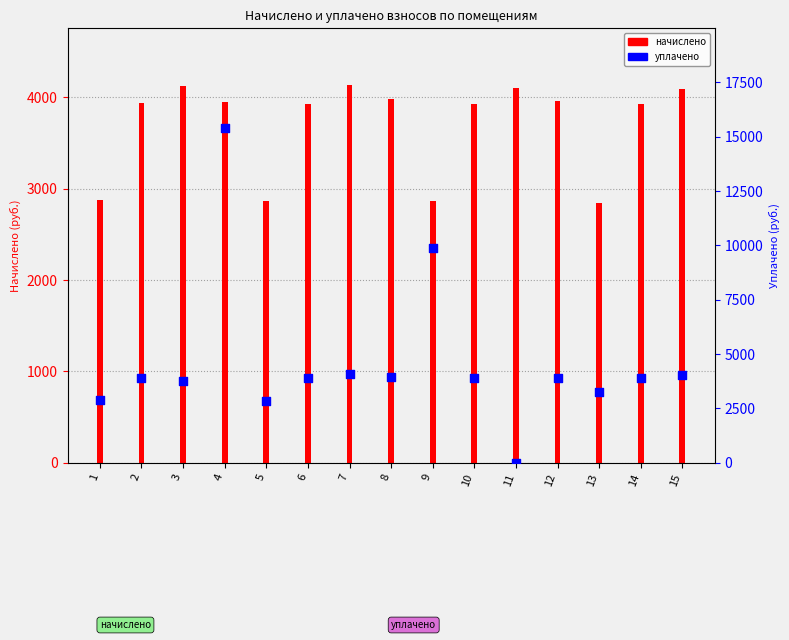

What are all the series names shown in the legend?

начислено, уплачено